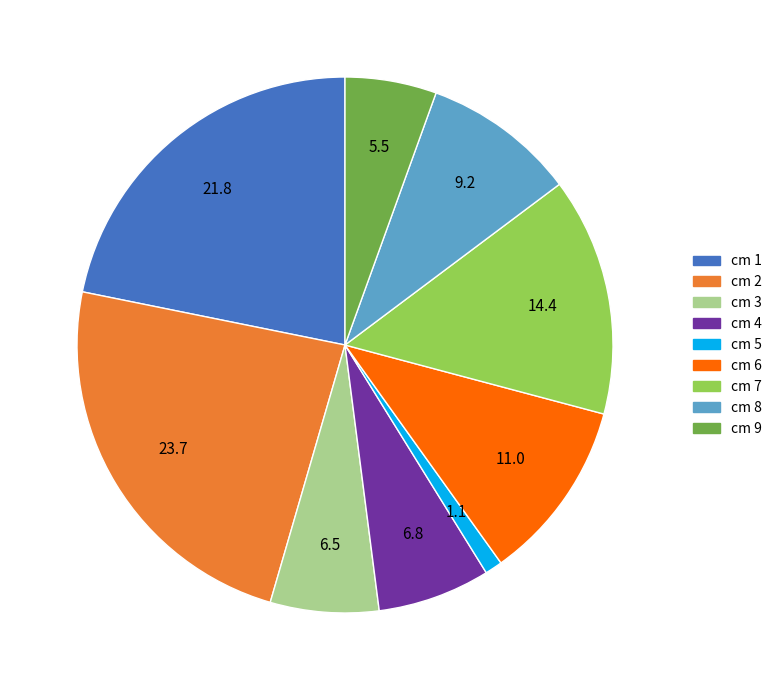

Does any single category account for the majority?

No